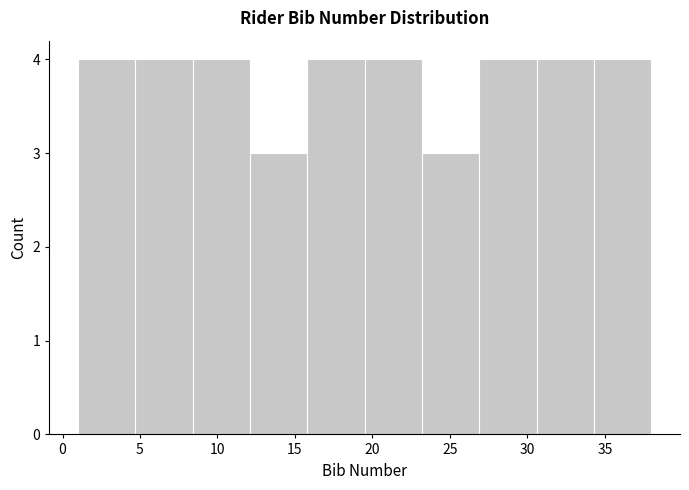

What is the height of the bar covering 26.9 to 30.6 on the x-axis? Neither the bar edges nor the heights are printed on the chart, so give them approximately, as read against the axes.

4